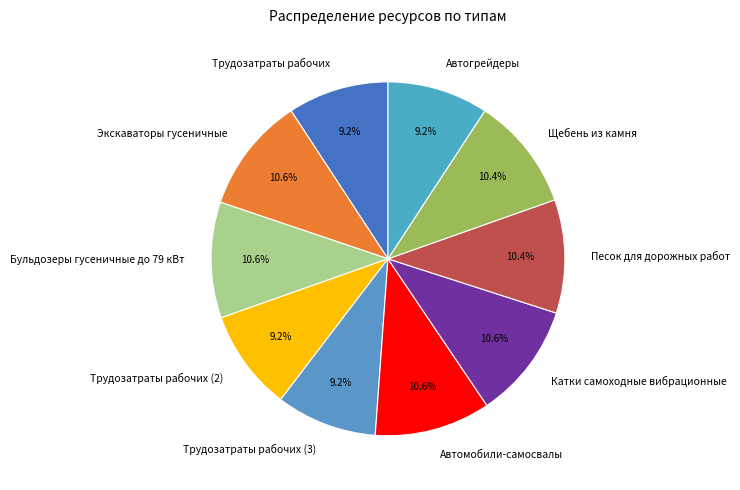

Do Экскаваторы гусеничные and Песок для дорожных работ together represent more than half of the pie?

No